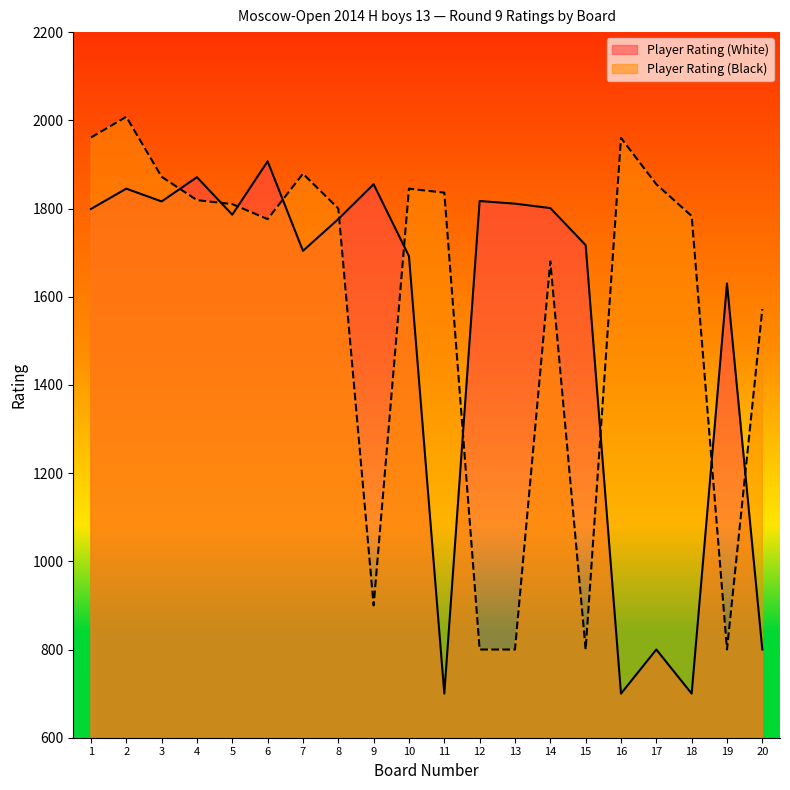

Rank the series by their maximum value, from lowest to highest.

Player Rating (White), Player Rating (Black)